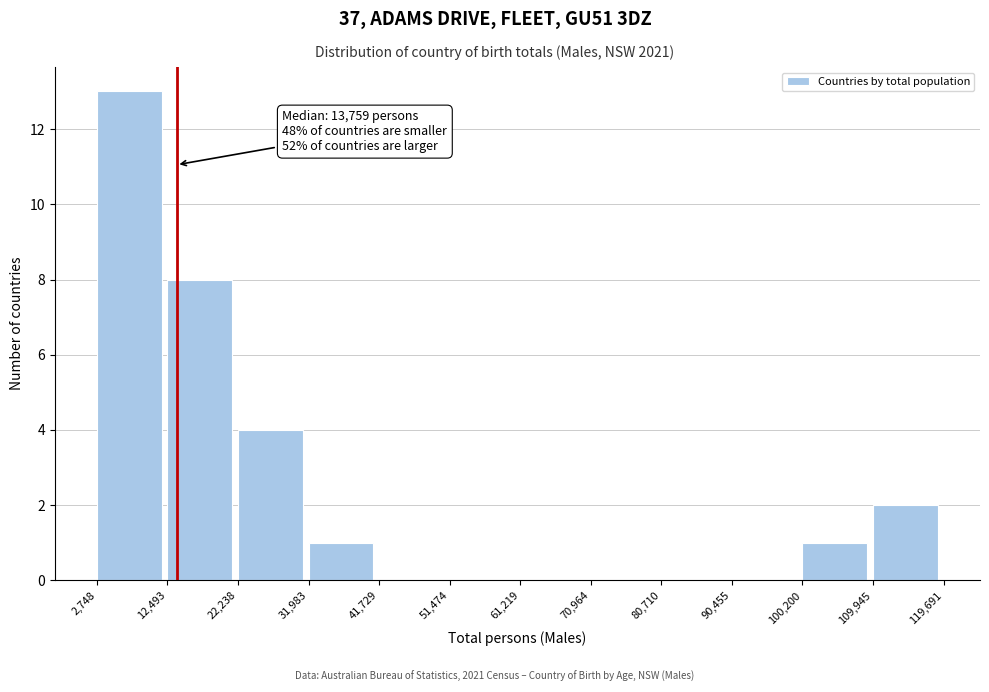

Which range on the x-axis has the tallest bar?

2,748 to 12,493